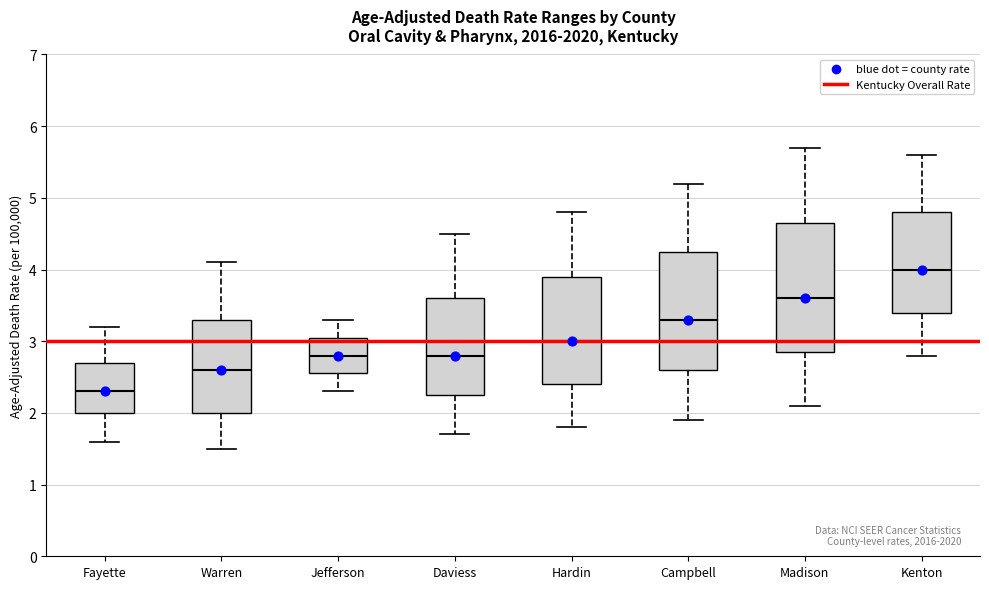

Reading left to right, transcribe this box plot: for each box, give where its median line is, the range the box spans, and where its two whiskers end, as read against the y-axis. The values are not printed on the chart, so give them approximately, as read against the axis.

Fayette: median 2.3, box 2.0 to 2.7, whiskers 1.6 to 3.2
Warren: median 2.6, box 2.0 to 3.3, whiskers 1.5 to 4.1
Jefferson: median 2.8, box 2.6 to 3.1, whiskers 2.3 to 3.3
Daviess: median 2.8, box 2.3 to 3.6, whiskers 1.7 to 4.5
Hardin: median 3.0, box 2.4 to 3.9, whiskers 1.8 to 4.8
Campbell: median 3.3, box 2.6 to 4.3, whiskers 1.9 to 5.2
Madison: median 3.6, box 2.9 to 4.7, whiskers 2.1 to 5.7
Kenton: median 4.0, box 3.4 to 4.8, whiskers 2.8 to 5.6